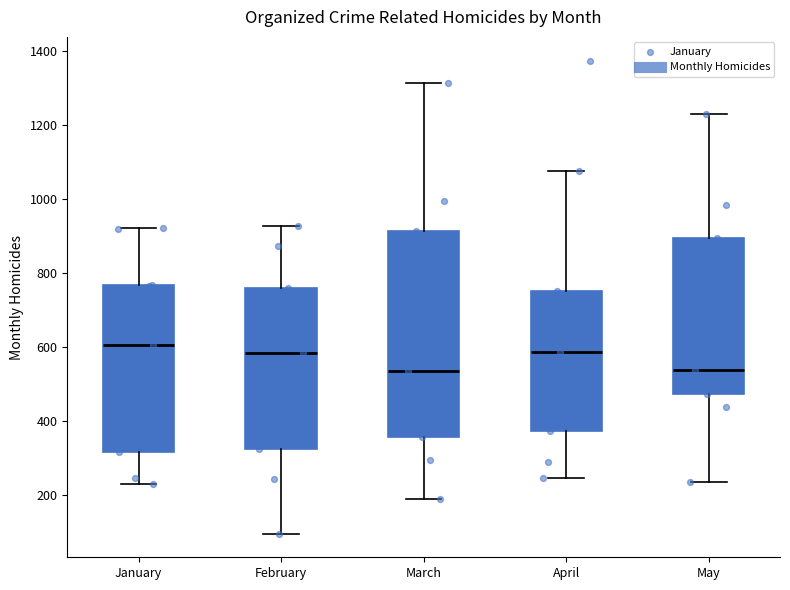

Reading left to right, read every box against the y-axis: the position of its median line, the range the box covers, and the ends of its whiskers. The values are not printed on the chart, so give them approximately, as read against the axis.

January: median 600, box 320 to 760, whiskers 240 to 920
February: median 580, box 320 to 760, whiskers 100 to 920
March: median 540, box 360 to 920, whiskers 200 to 1320
April: median 580, box 380 to 760, whiskers 240 to 1080
May: median 540, box 480 to 900, whiskers 240 to 1240